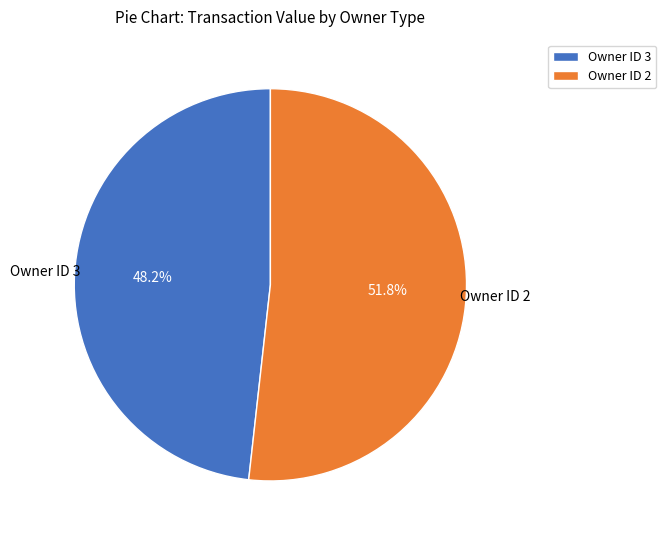

Which category has the biggest portion of the pie?

Owner ID 2